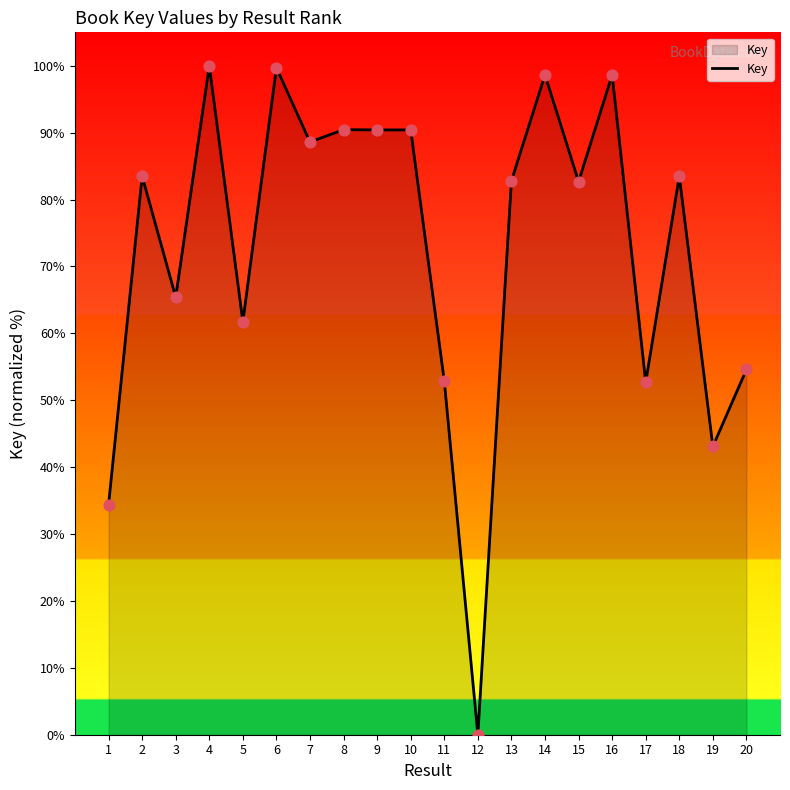

What is the ratio of the value at 14 to the value at 10?

1.1